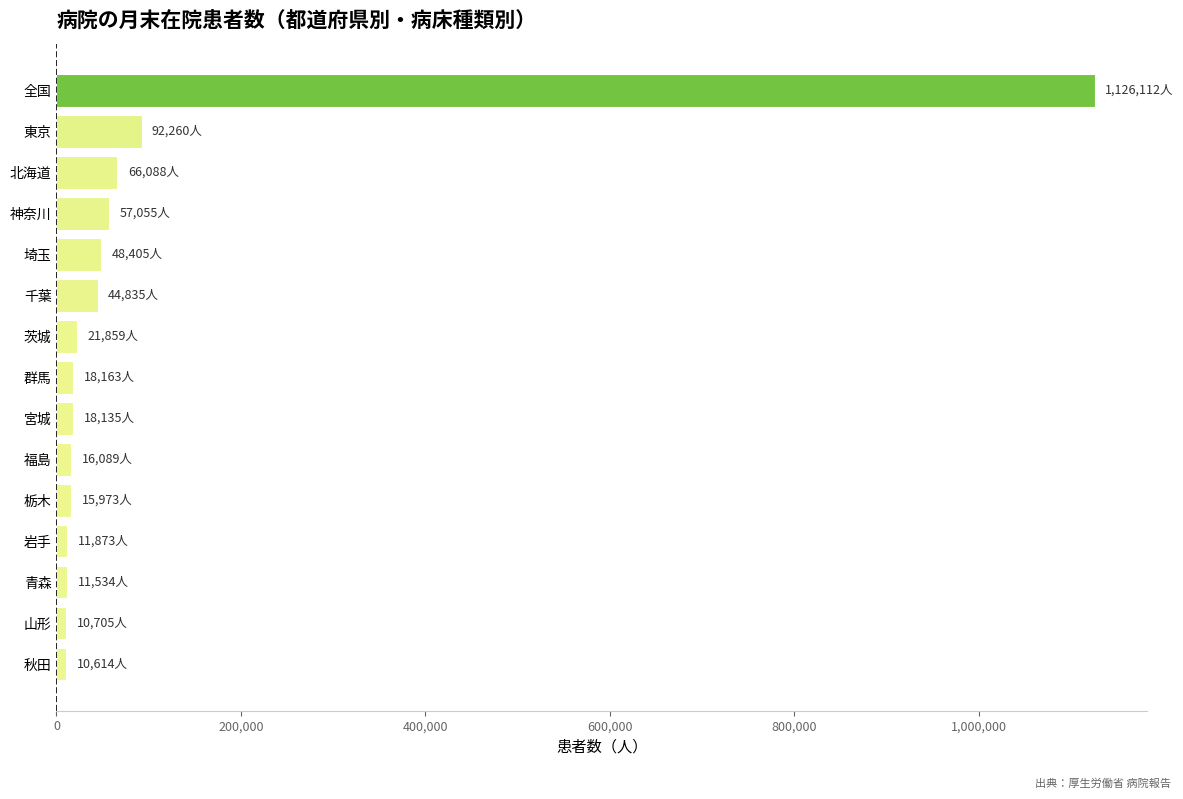

What is the difference between the second highest and minimum values?

81646